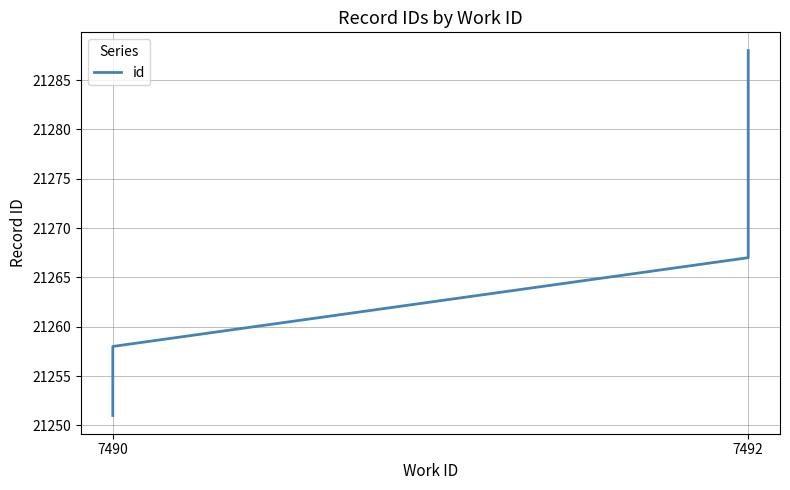

Which label corresponds to the smallest value in the chart?

7490